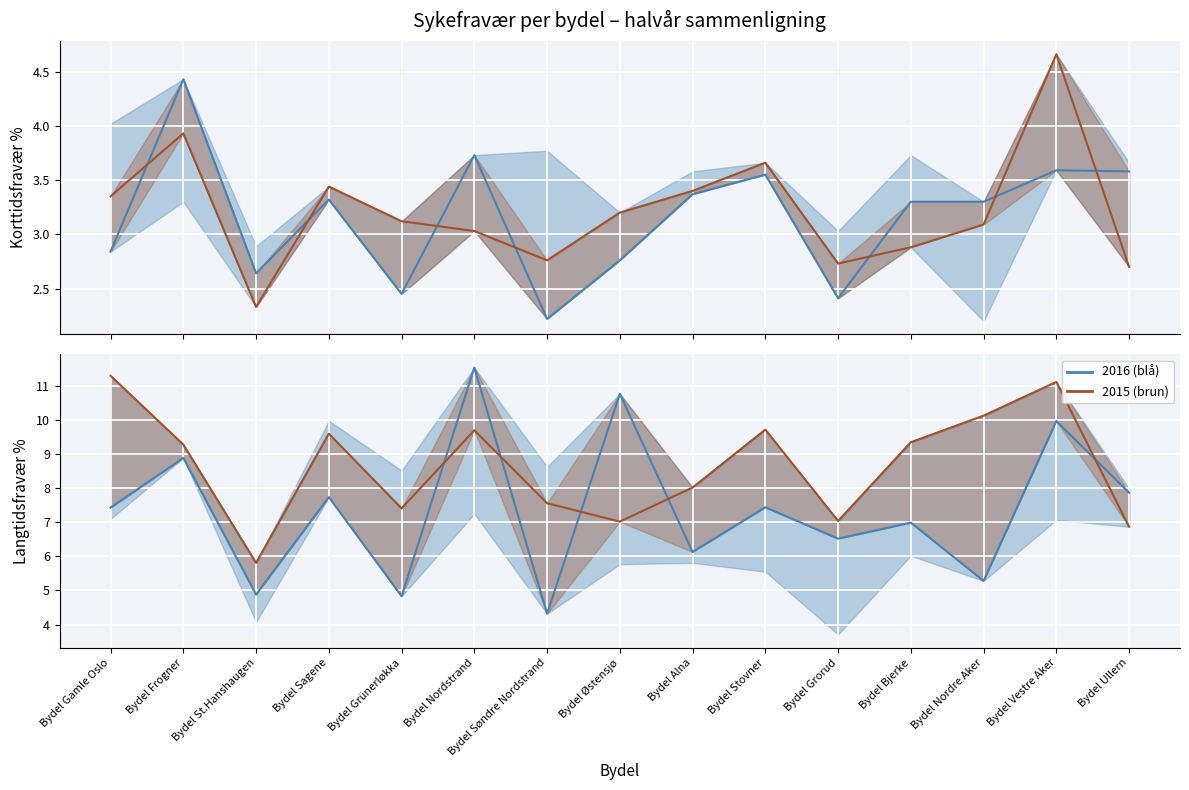

True or false: Korttidsfravær % 2016 has a value of 2.5 at Bydel Grünerløkka.

True